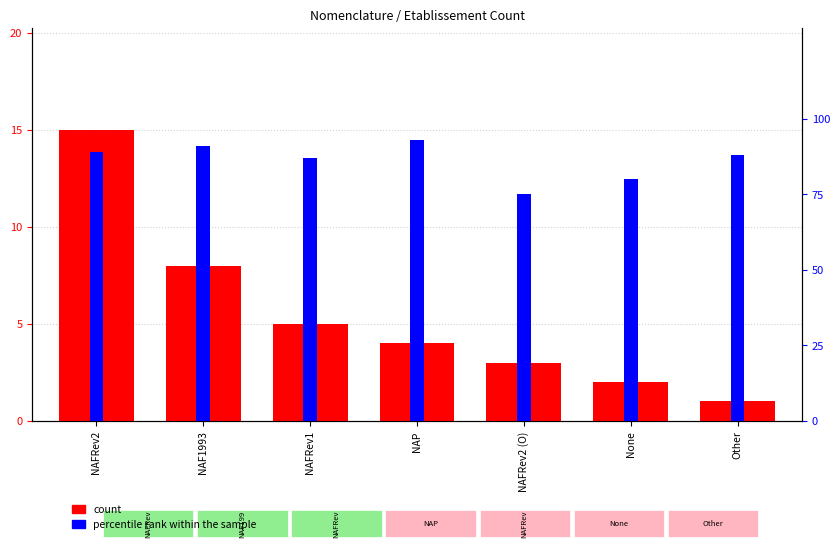

What are all the series names shown in the legend?

count, percentile rank within the sample